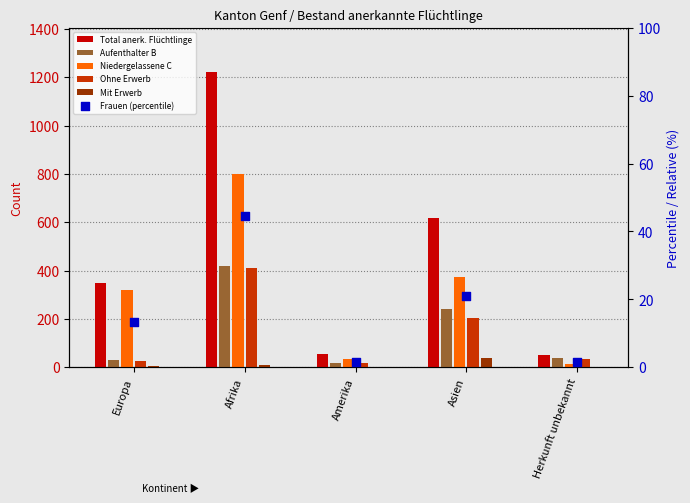

Which series has the widest spread of Y values?

Total anerkannte Flüchtlinge